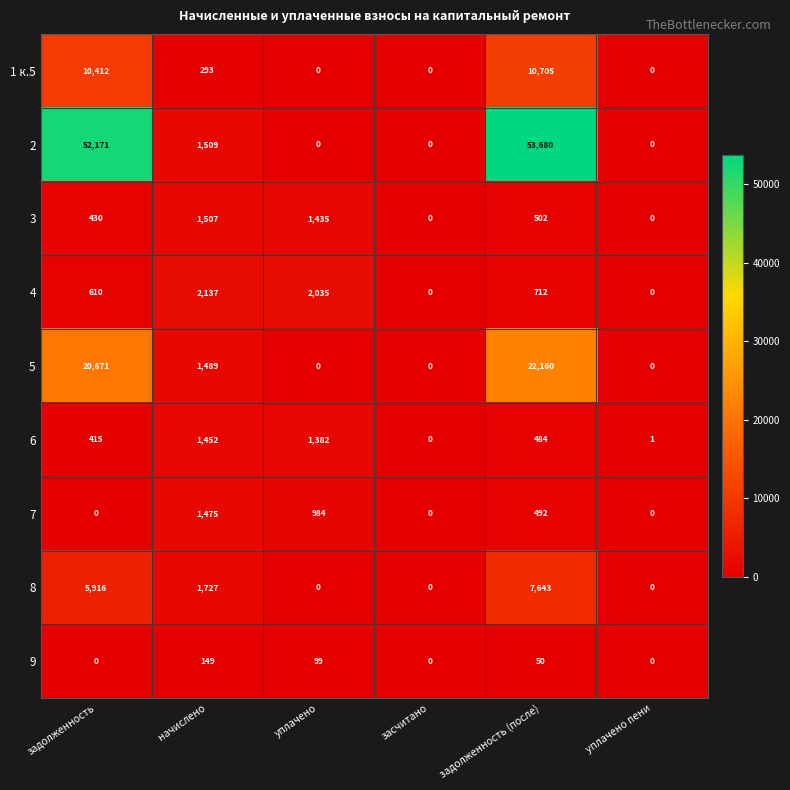

How many distinct data groups are displayed?

9